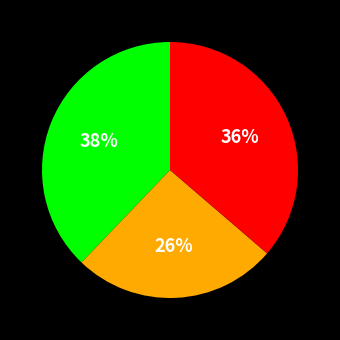

To the nearest percent, what is the difference between the largest and smallest slice percentages?

12%